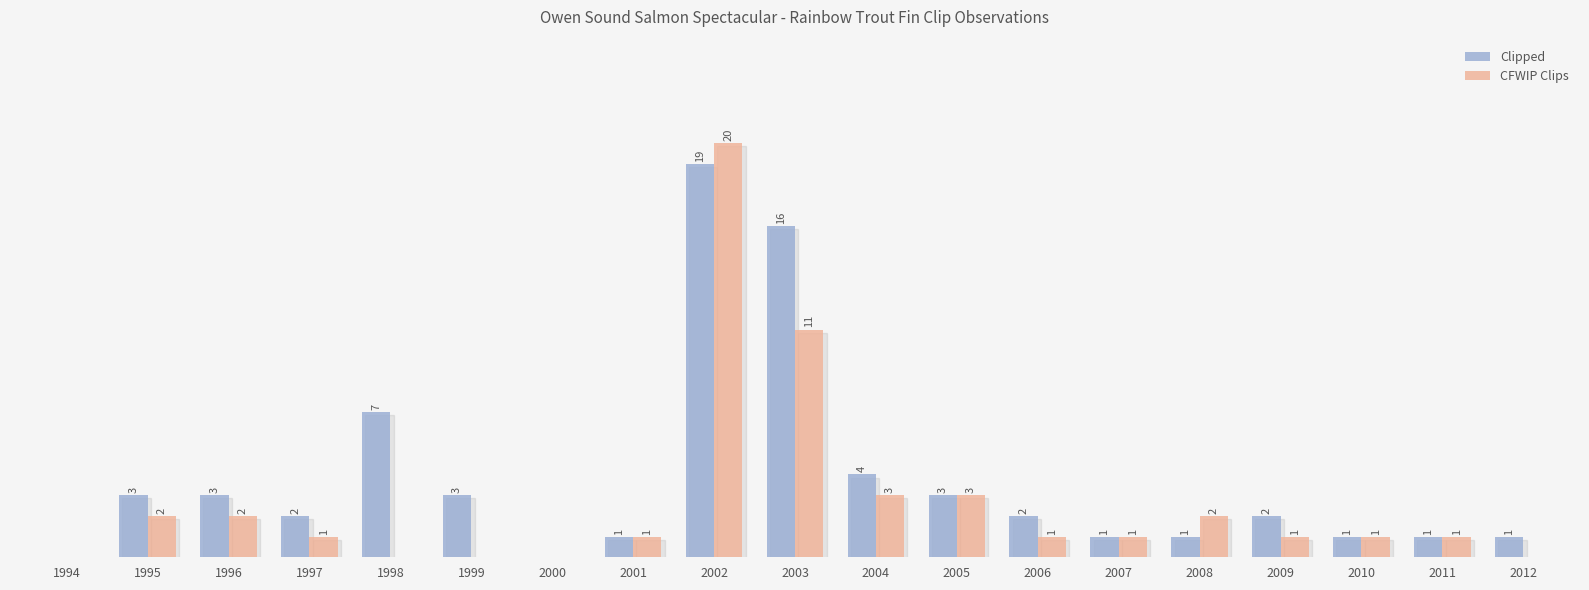

Which series changed the most between 1998 and 2006?

Clipped